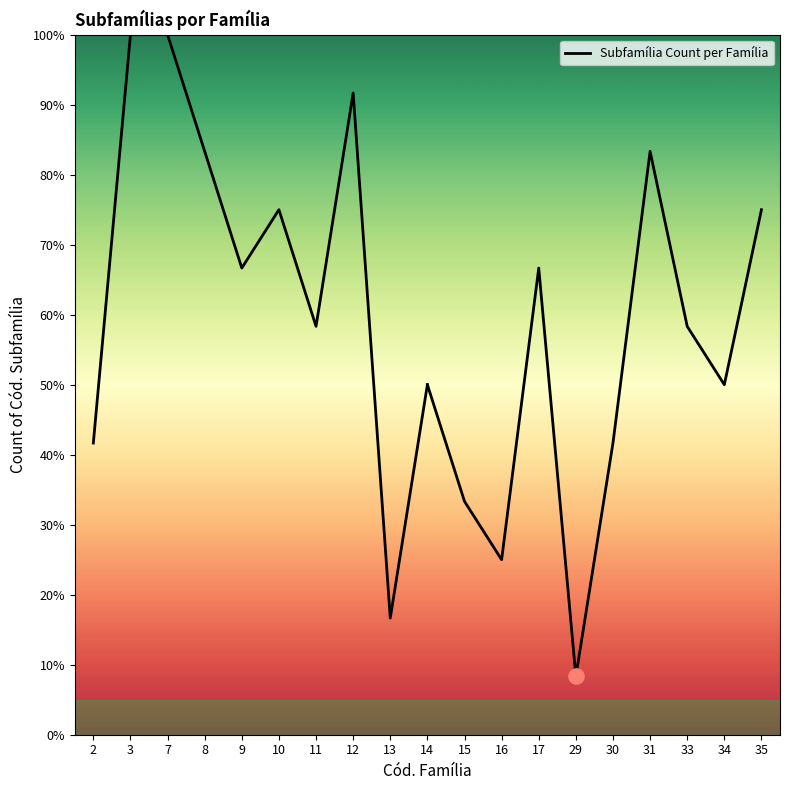

What is the ratio of the value at 10 to the value at 13?

4.5